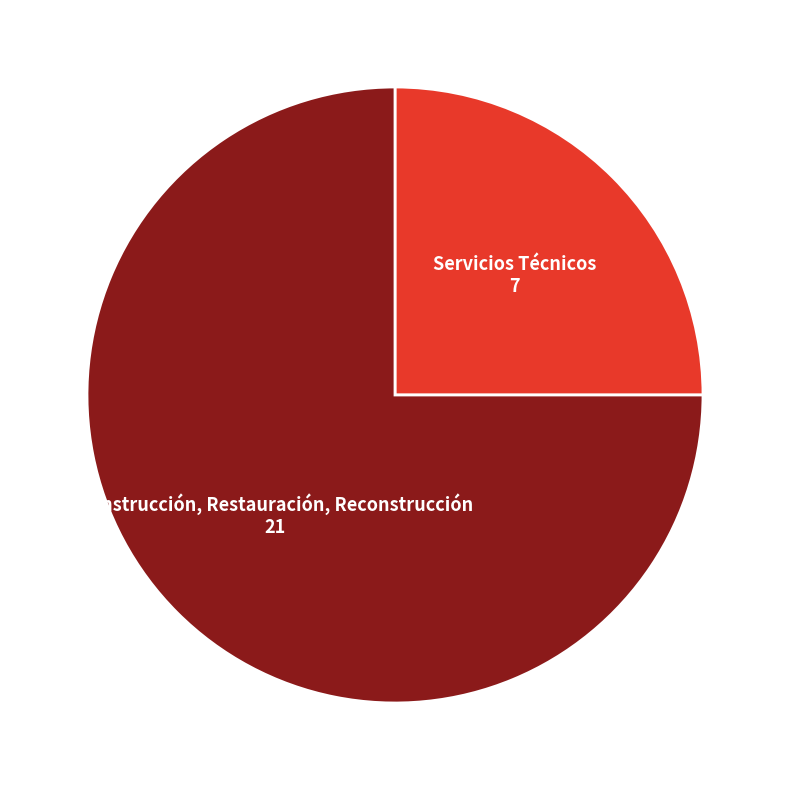

How many segments does this pie chart have?

2